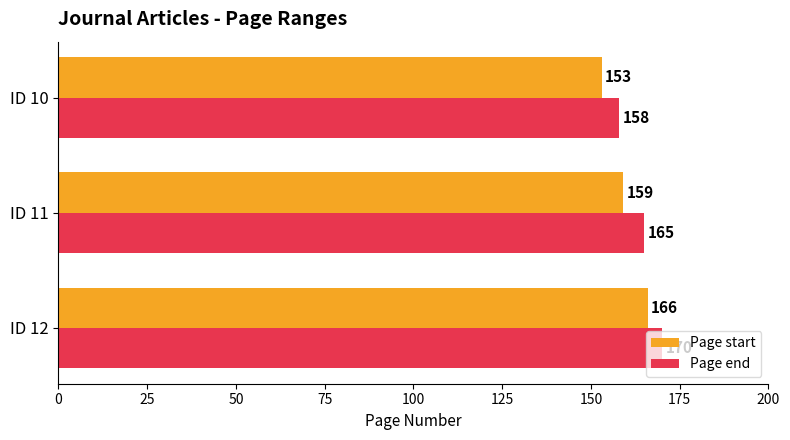

How many series are shown in this chart?

2